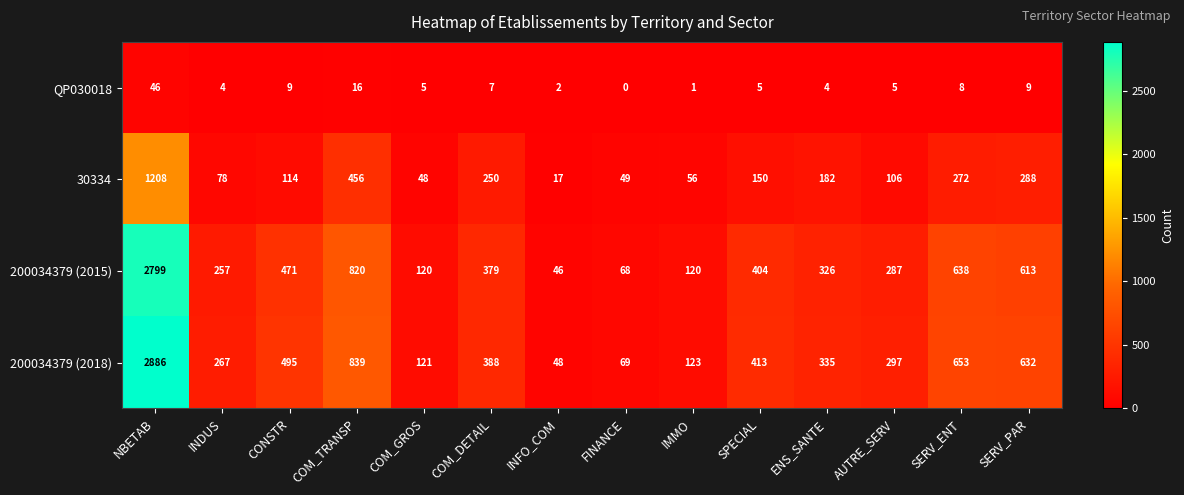

What is the difference between the second highest and minimum values in the 30334 series?

439